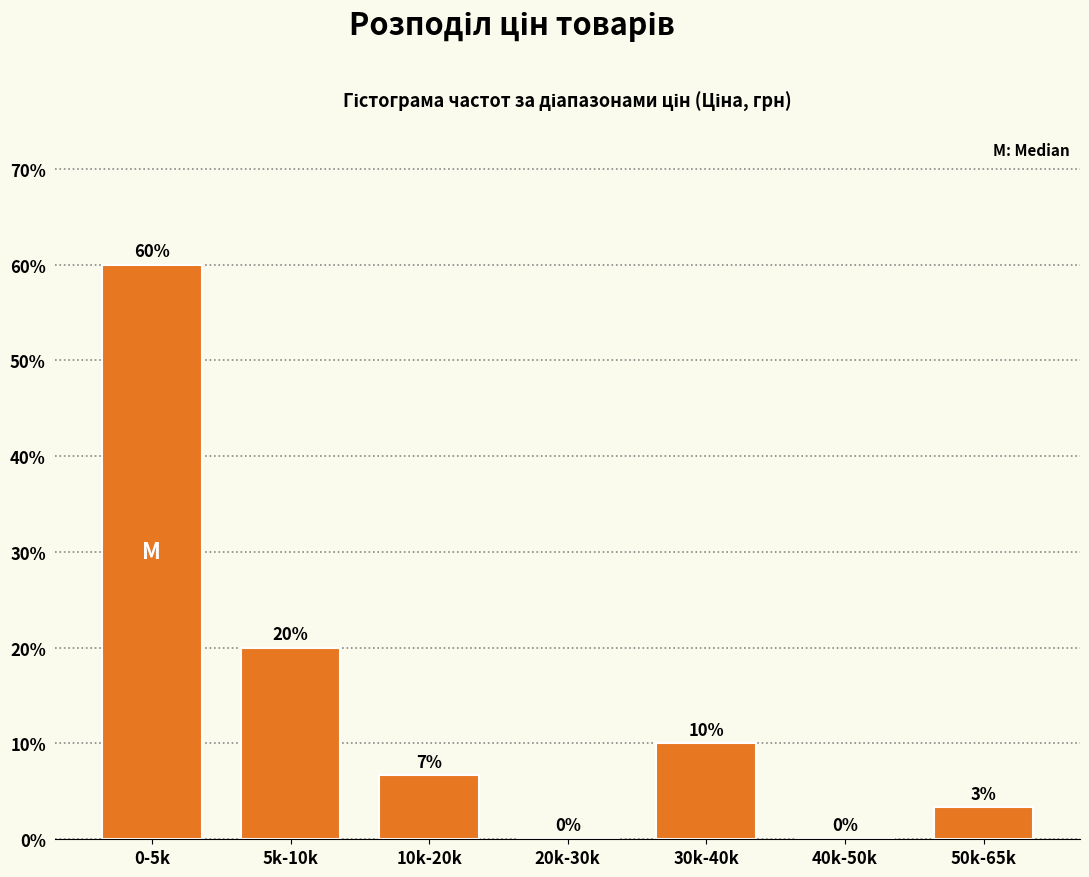

Which label corresponds to the largest value in the chart?

0-5k